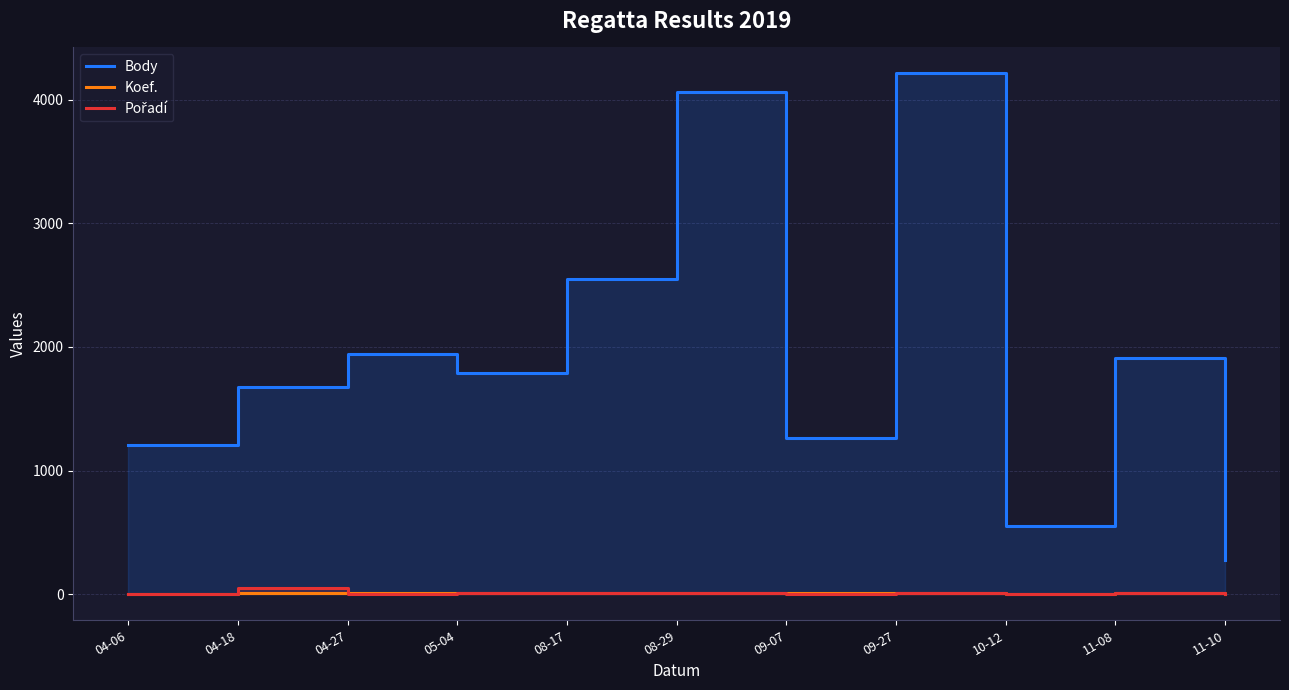

Which has a higher value, 10-12 or 04-18?

04-18